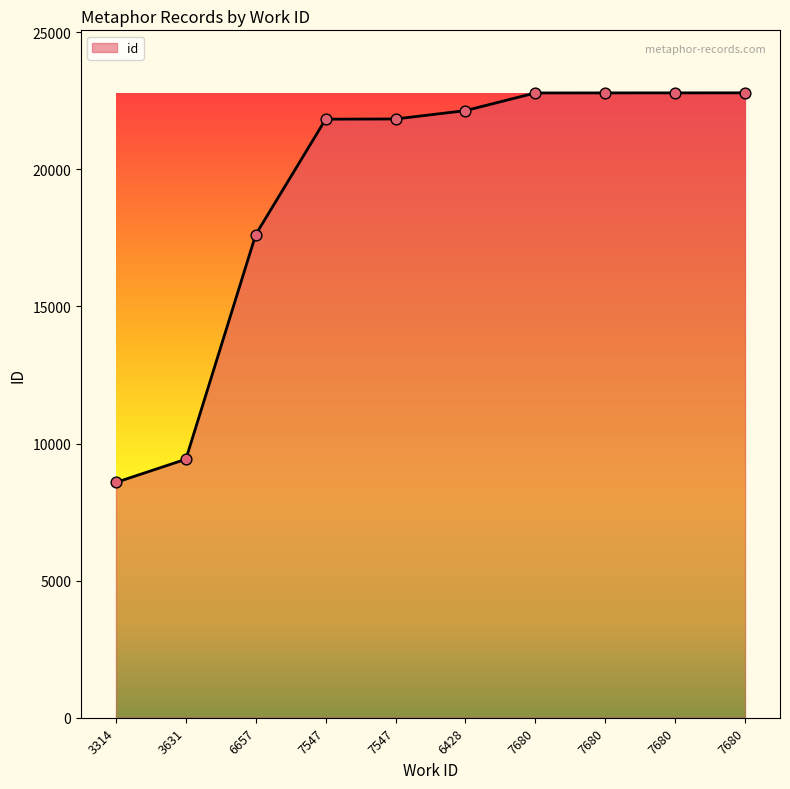

Is this an area chart (filled region under the line)?

Yes